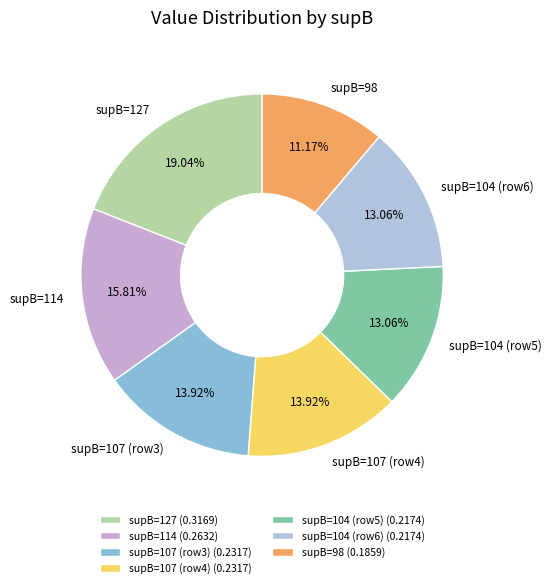

How many segments does this pie chart have?

7